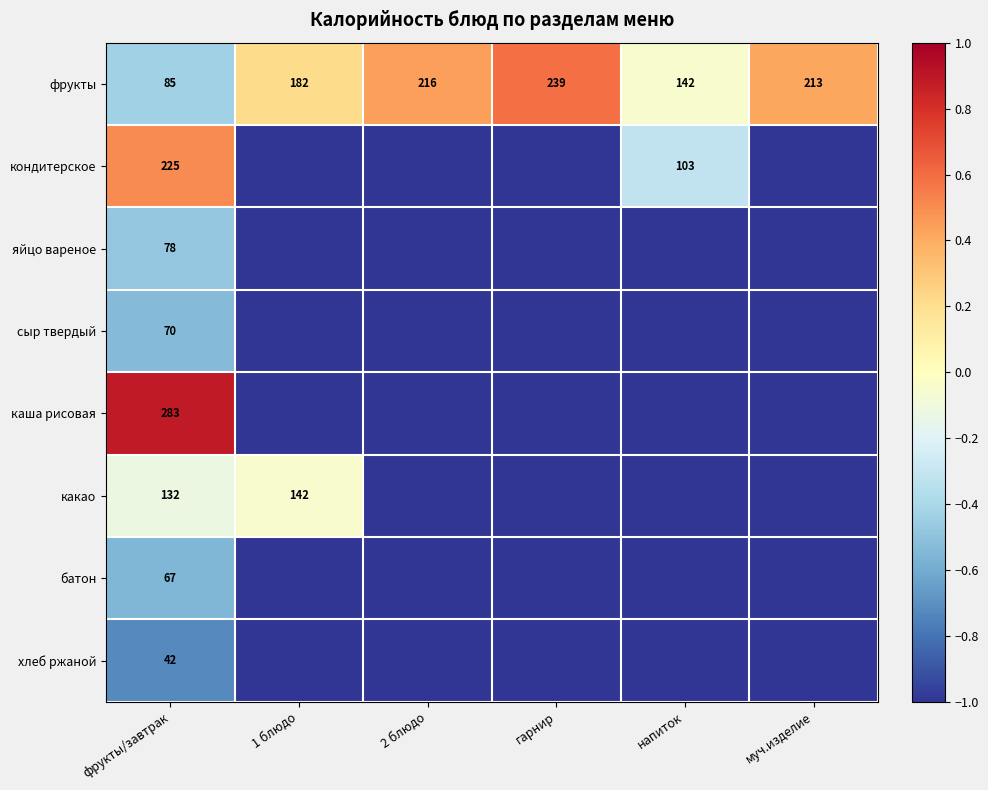

At фрукты/завтрак, list the series in order from smallest to largest.

хлеб ржаной, батон, сыр твердый, яйцо вареное, фрукты, какао, кондитерское, каша рисовая